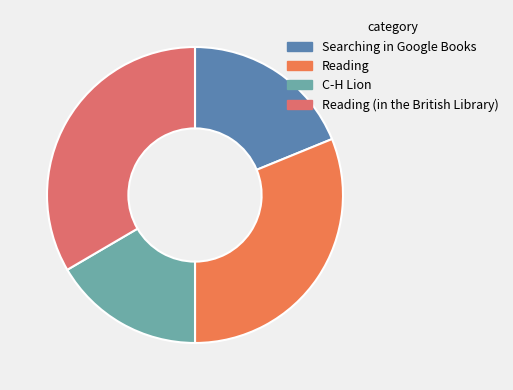

Combined, do C-H Lion and Reading account for over 50%?

No